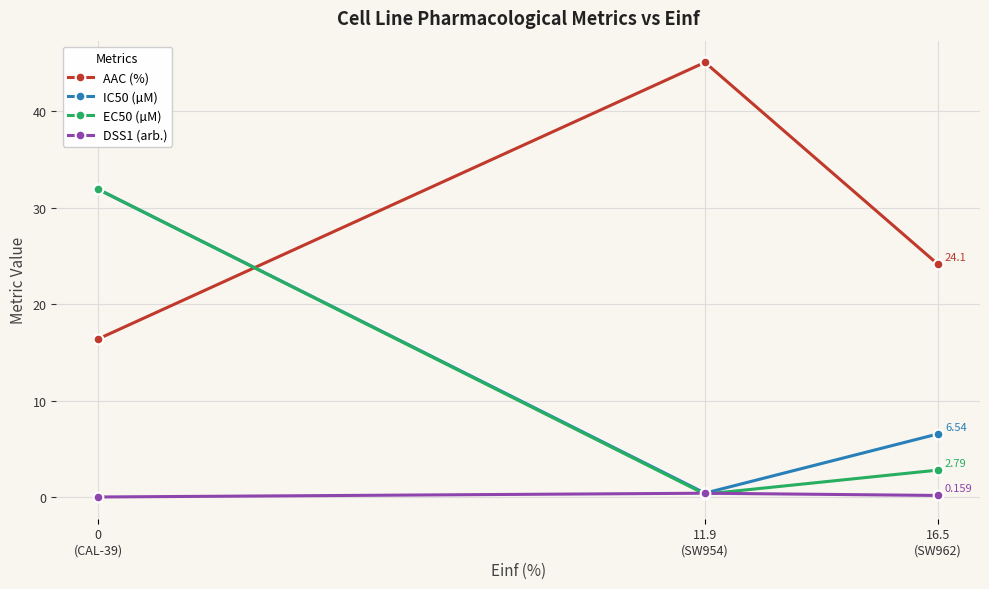

Read the AAC (%) value at 11.9
(SW954).

45.1